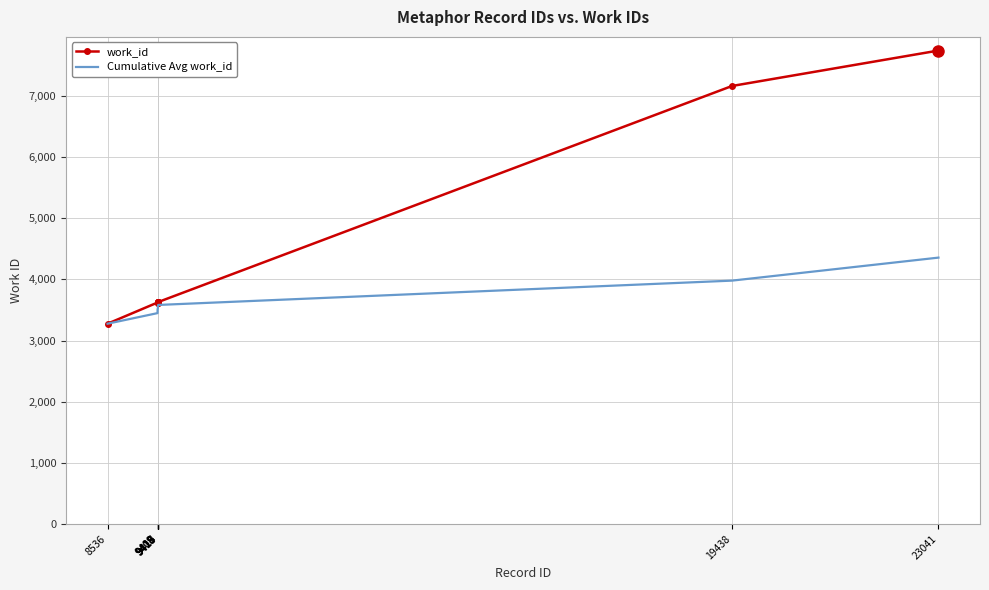

Which series has the largest total across all categories?

work_id